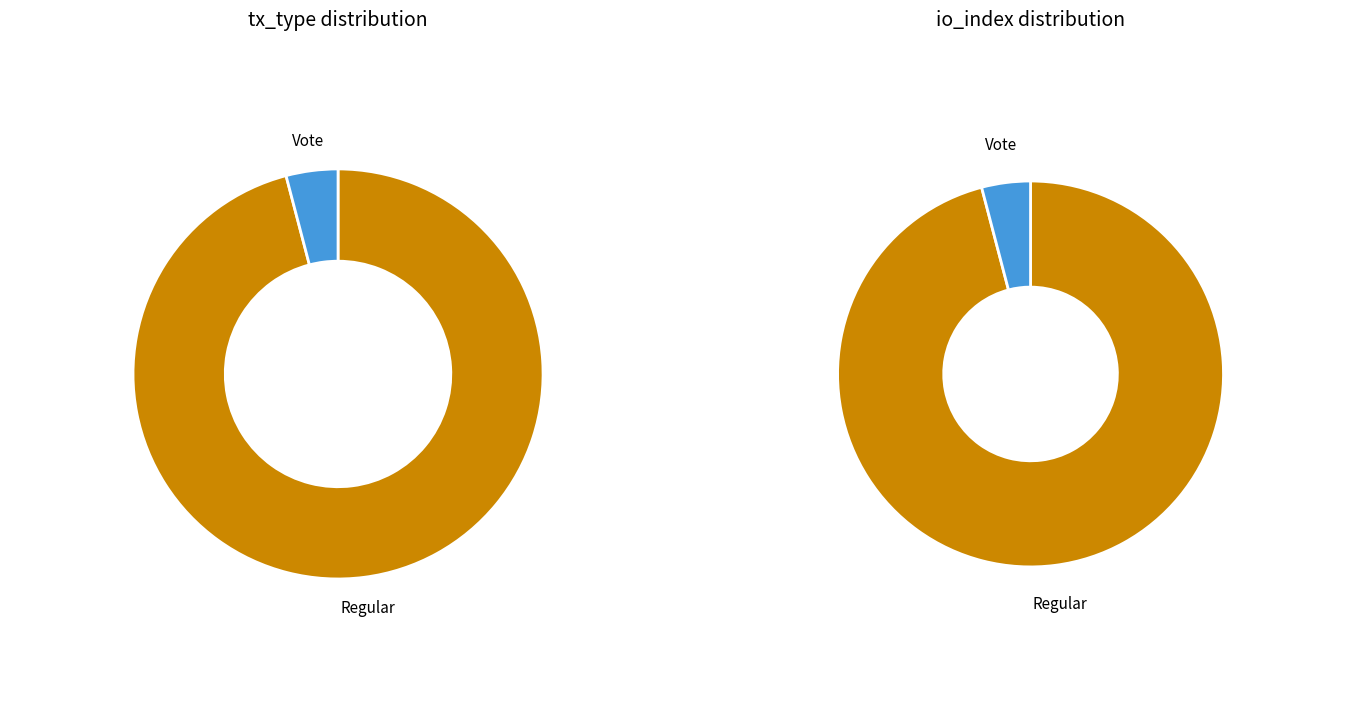

Combined, what portion of the pie is Regular and Vote?

100.0%